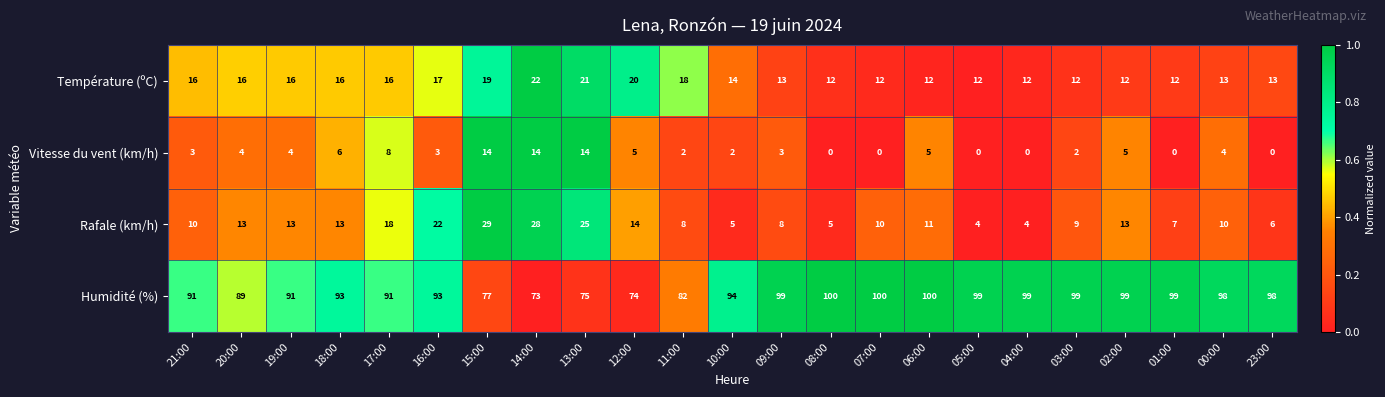

What is the total value across all series at 20:00?

122